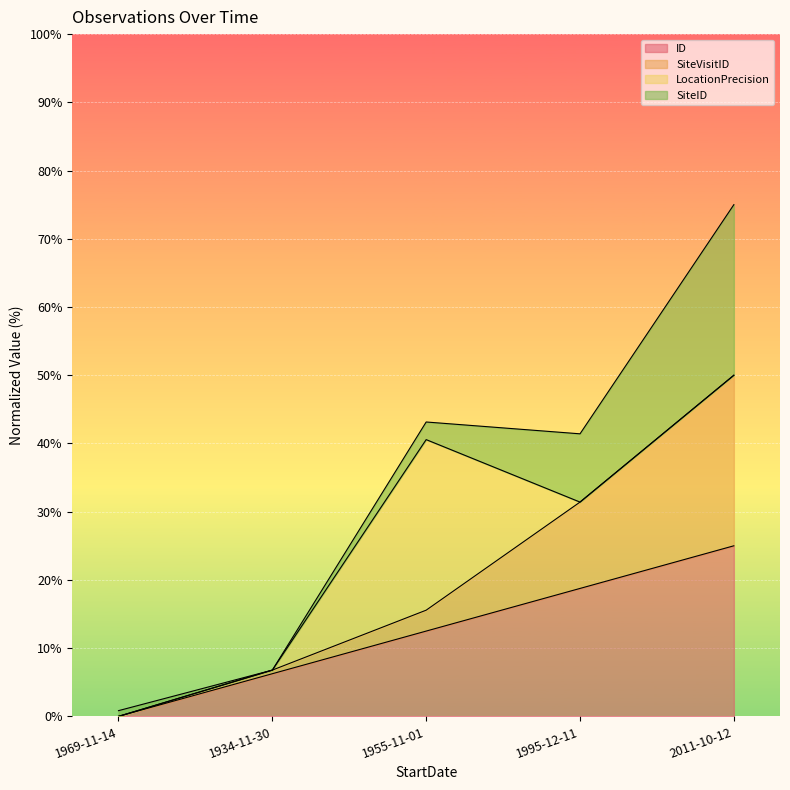

True or false: ID and SiteVisitID cross at least once.

False